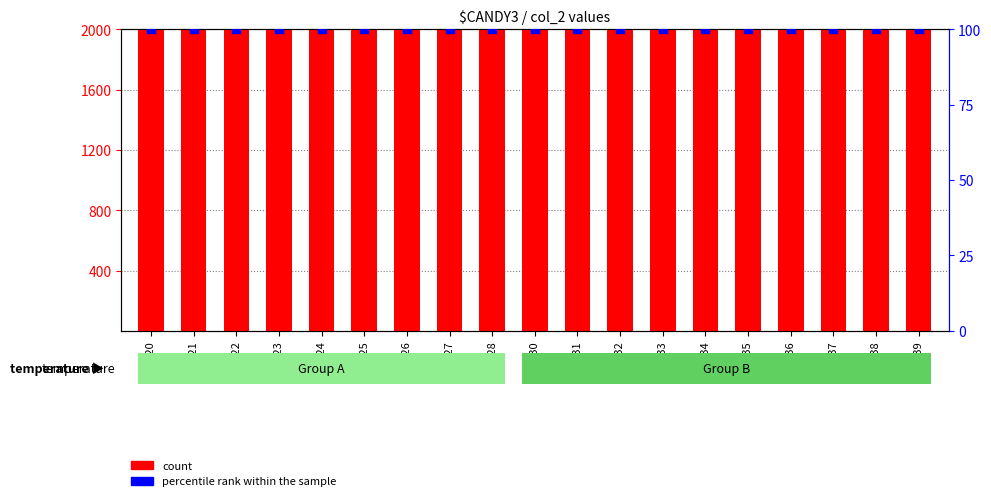

At how many categories does at least one series exceed 3412?

19